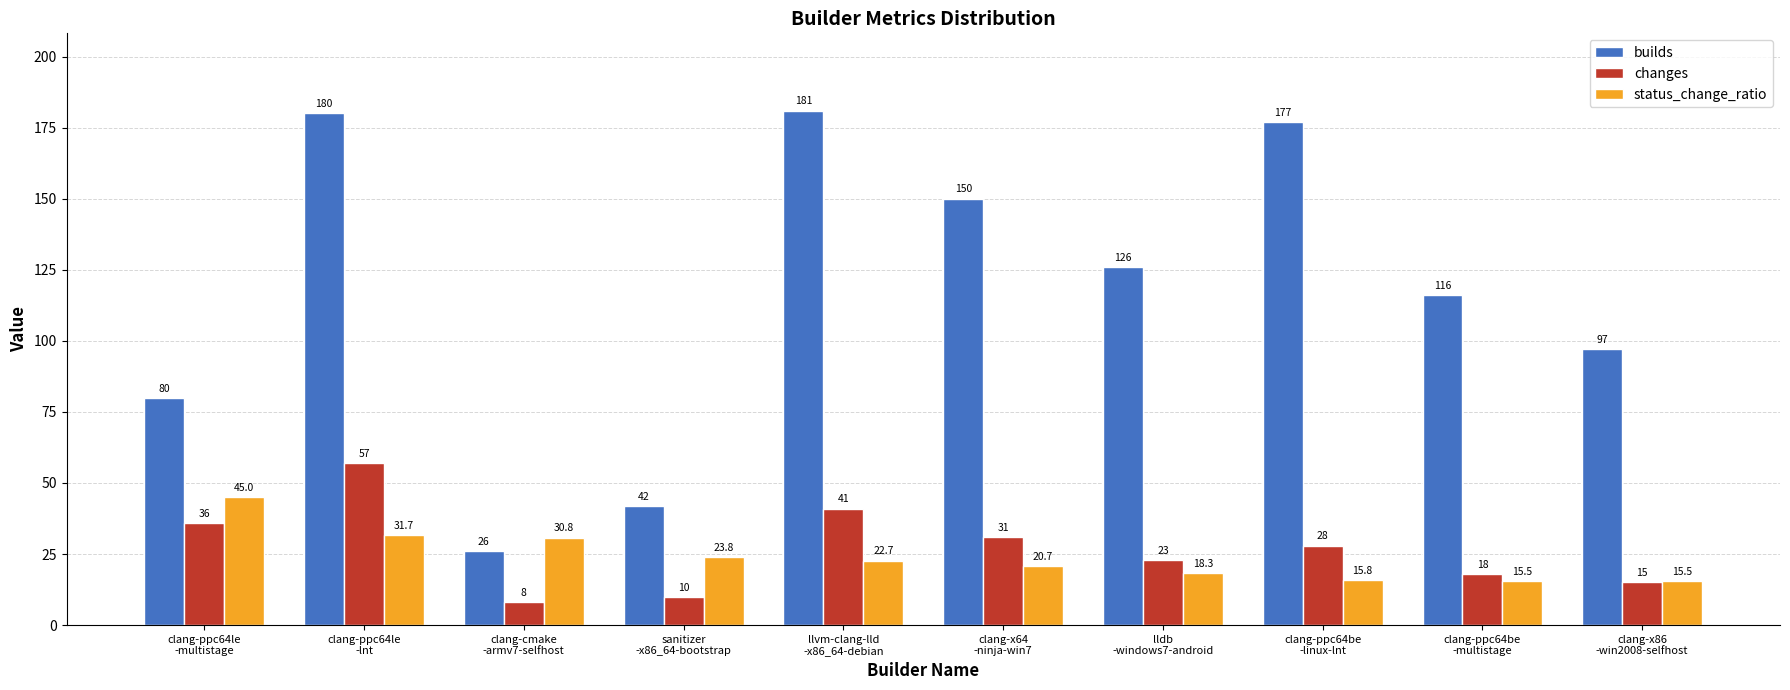

How many data points in builds are less than 126?

5